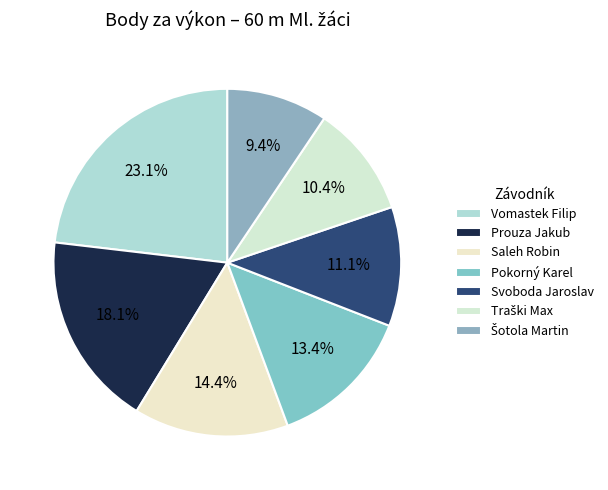

Combined, do Saleh Robin and Pokorný Karel account for over 50%?

No